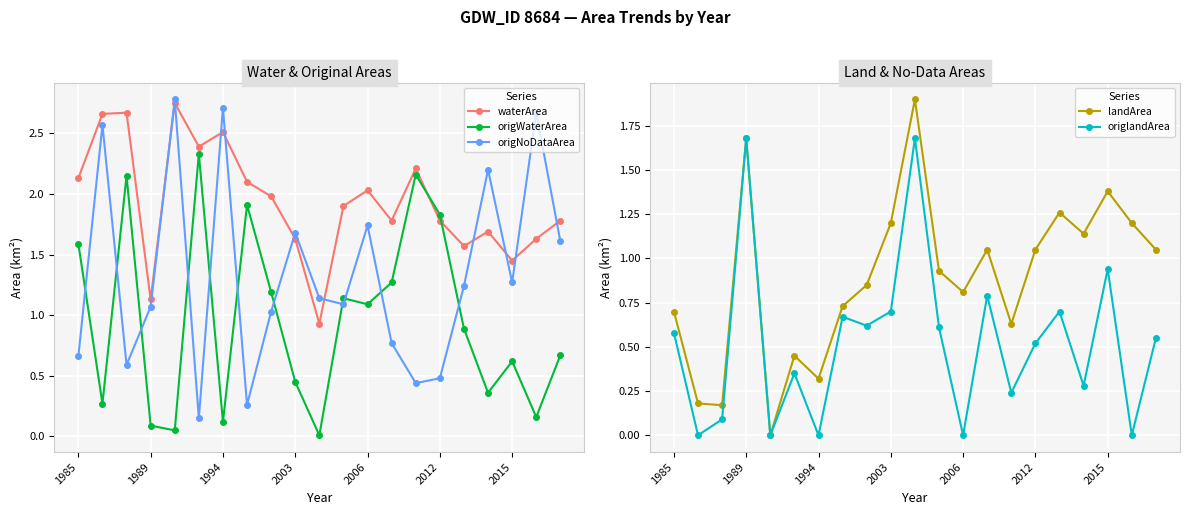

After their last crossing, which series has the higher values: waterArea or origWaterArea?

waterArea